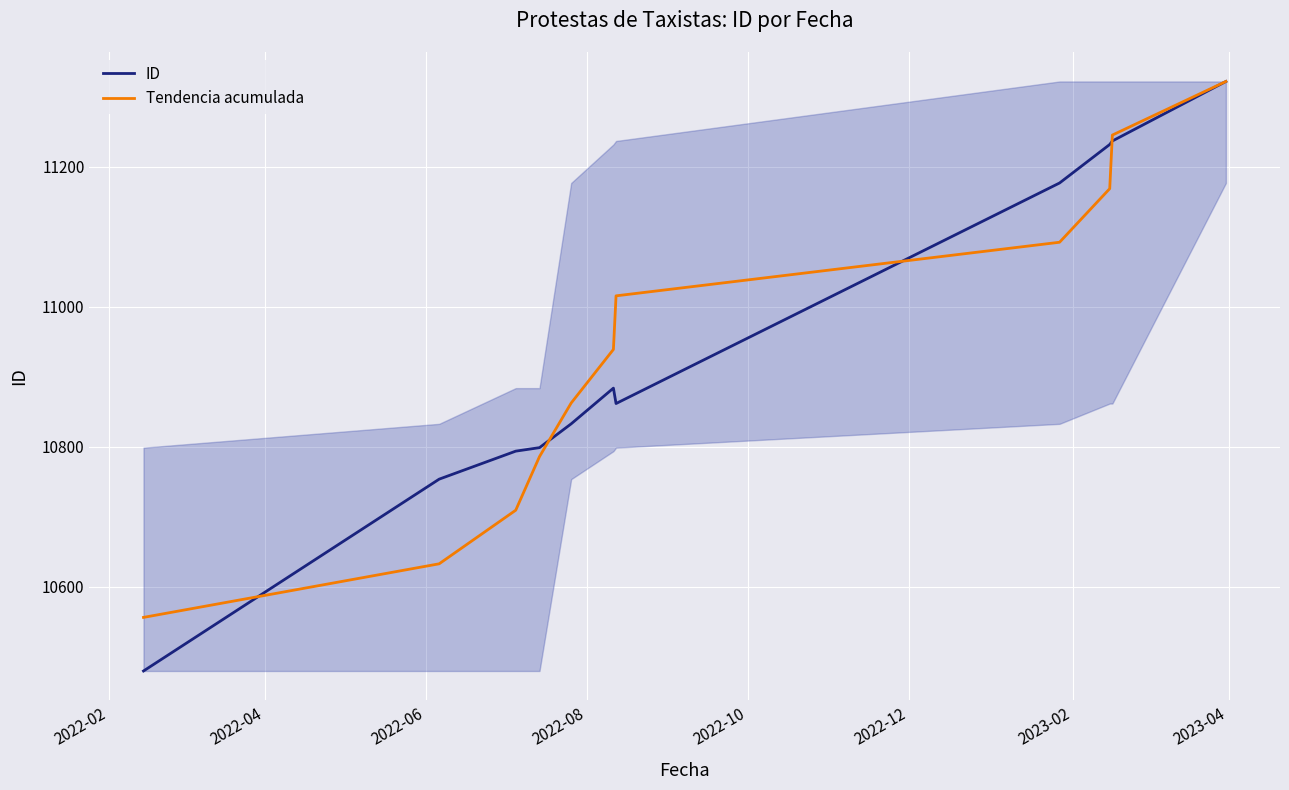

Which series has the largest range (max minus min)?

ID